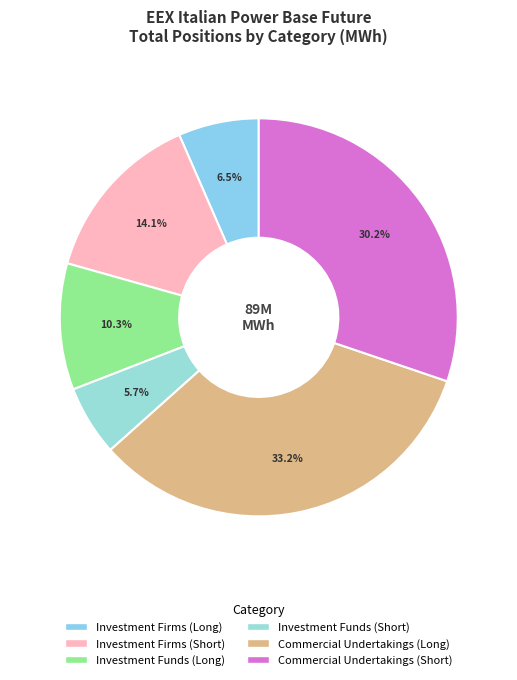

To the nearest percent, what is the average slice percentage?

17%